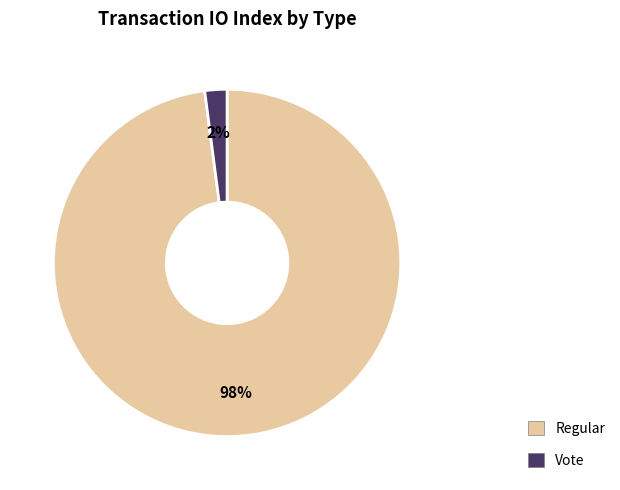

True or false: Regular accounts for 98% of the total.

True